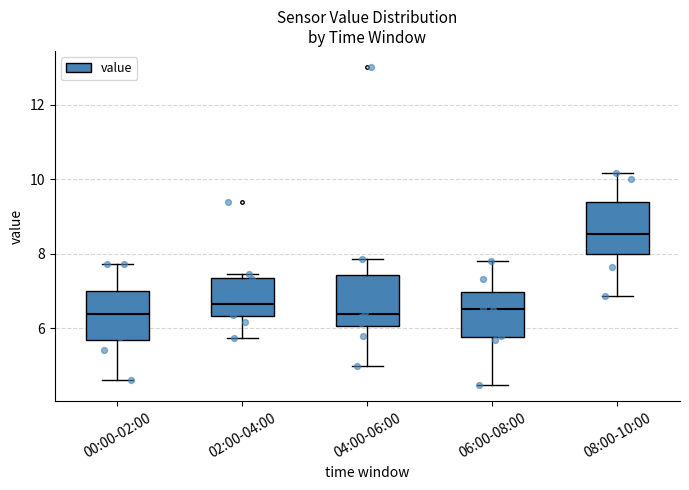

Reading left to right, read every box against the y-axis: the position of its median line, the range the box covers, and the ends of its whiskers. The values are not printed on the chart, so give them approximately, as read against the axis.

00:00-02:00: median 6.4, box 5.6 to 7.0, whiskers 4.6 to 7.8
02:00-04:00: median 6.6, box 6.4 to 7.4, whiskers 5.8 to 7.4 (just above the box's upper edge)
04:00-06:00: median 6.4, box 6.0 to 7.4, whiskers 5.0 to 7.8
06:00-08:00: median 6.6, box 5.8 to 7.0, whiskers 4.4 to 7.8
08:00-10:00: median 8.6, box 8.0 to 9.4, whiskers 6.8 to 10.2